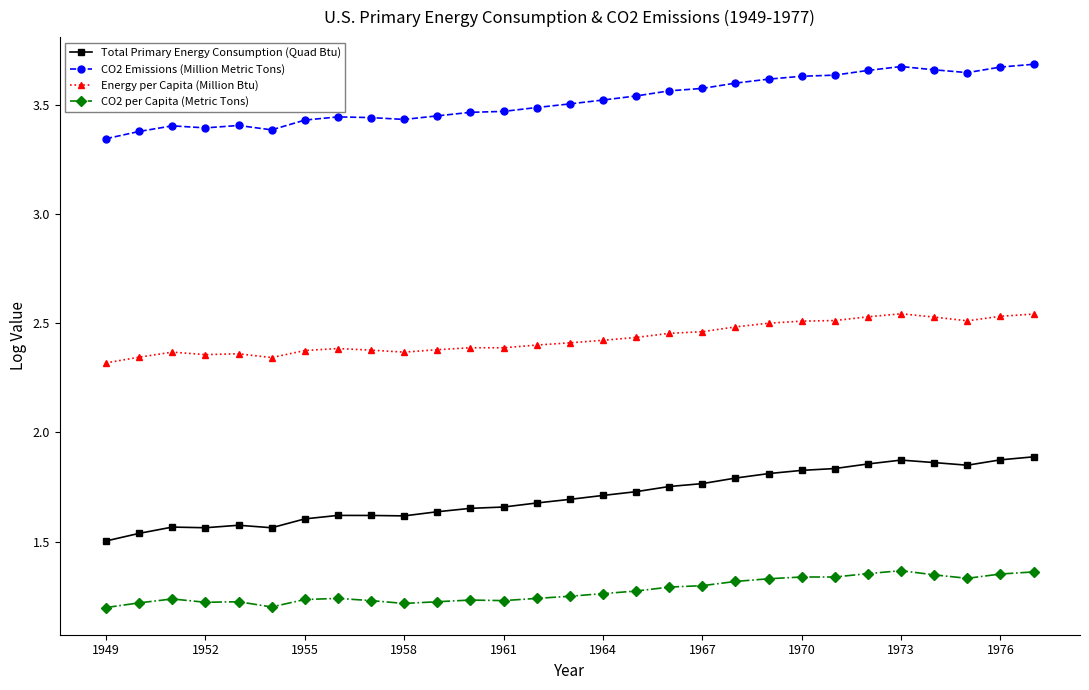

Count the CO2 Emissions (Million Metric Tons) values in the range 3 to 4.

29